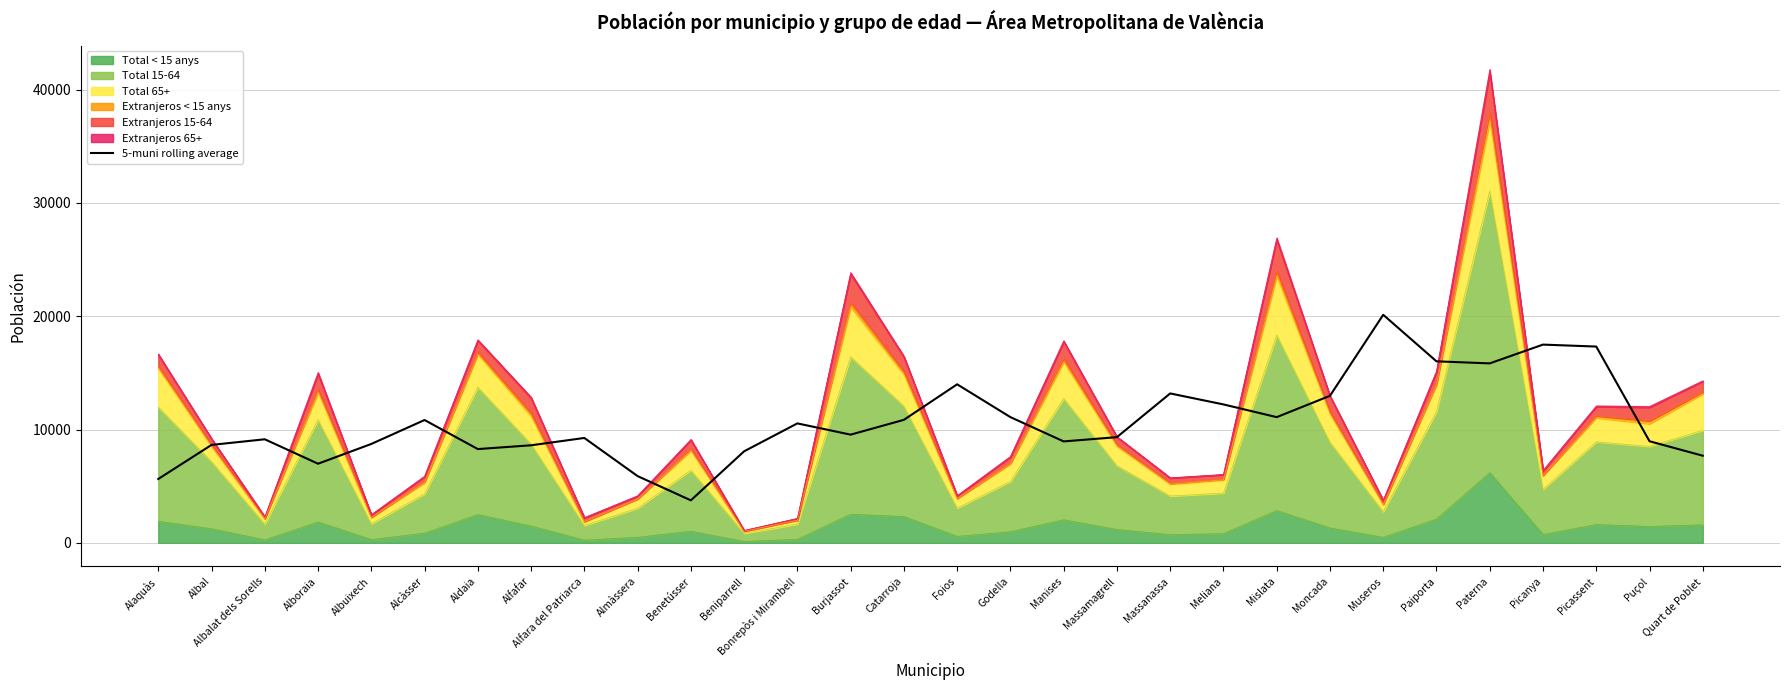

What is the sum of all values?

321107.0